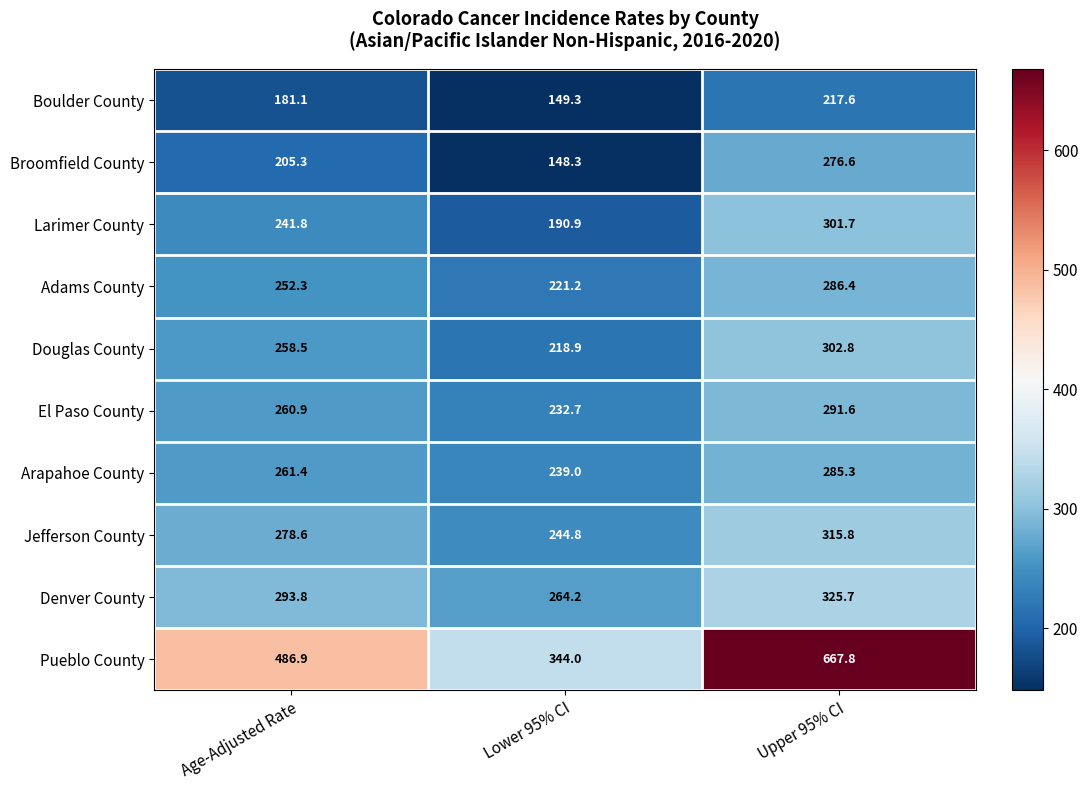

At which label is Jefferson County closest to 280?

Age-Adjusted Rate